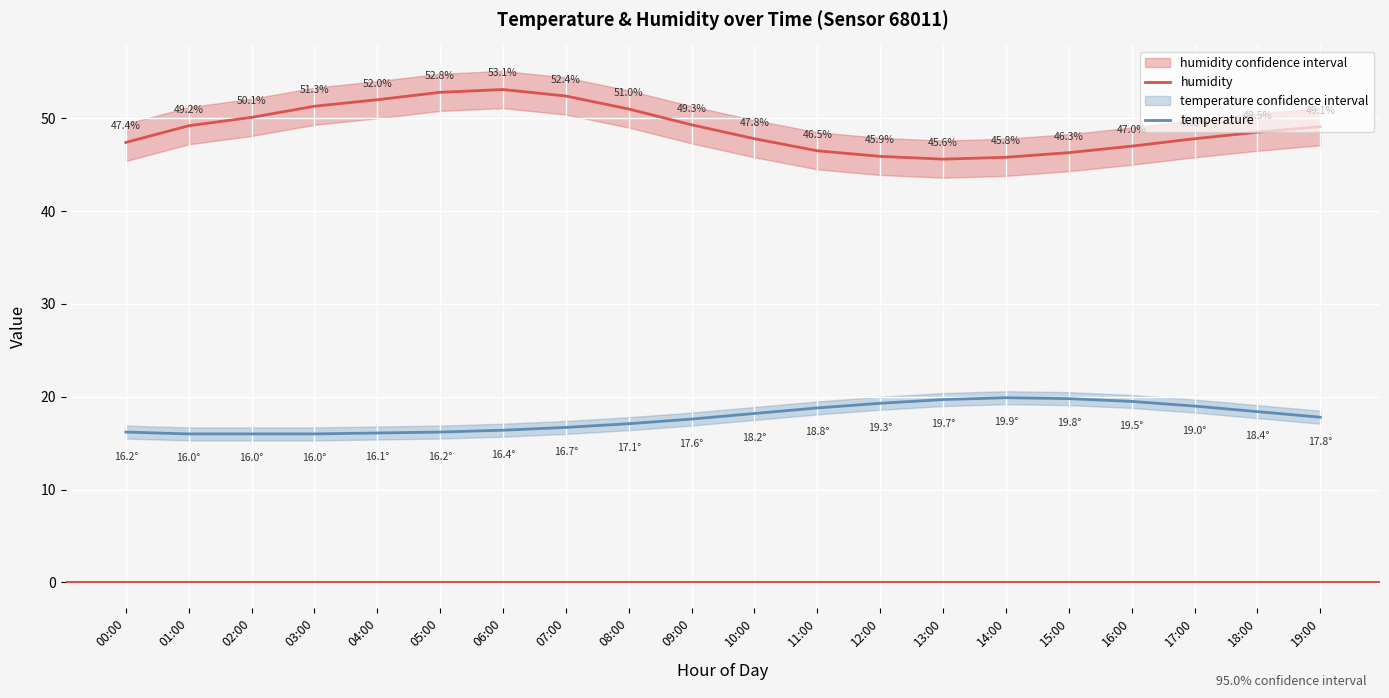

What is the difference between the maximum and minimum values in the temperature series?

3.9